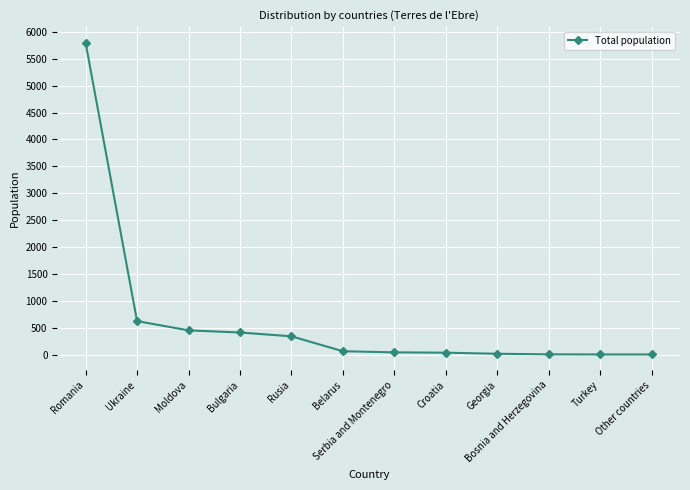

What is the label of the 7th point from the left?

Serbia and Montenegro